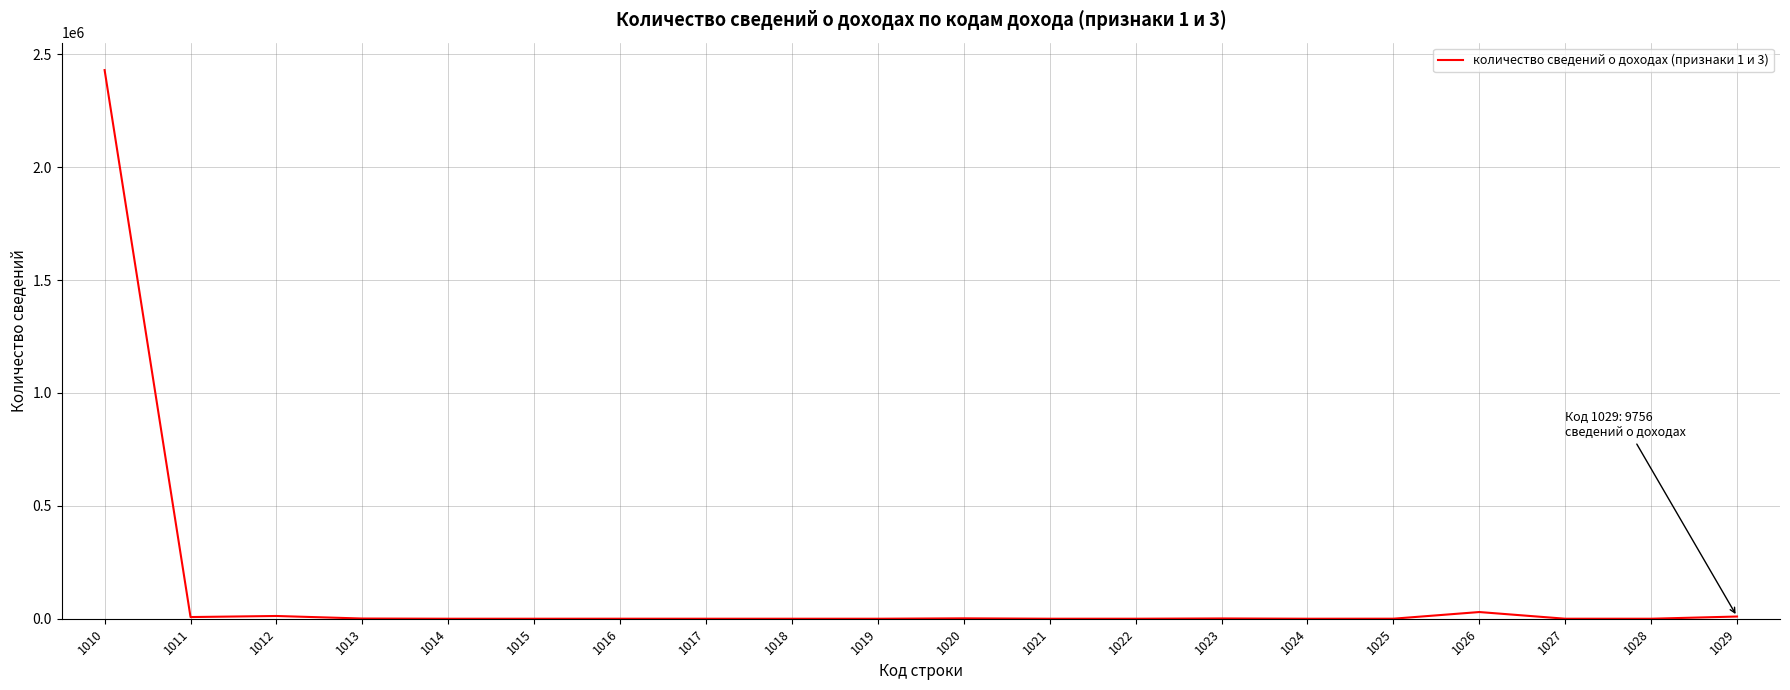

What is the difference between the maximum and minimum values?

2429669